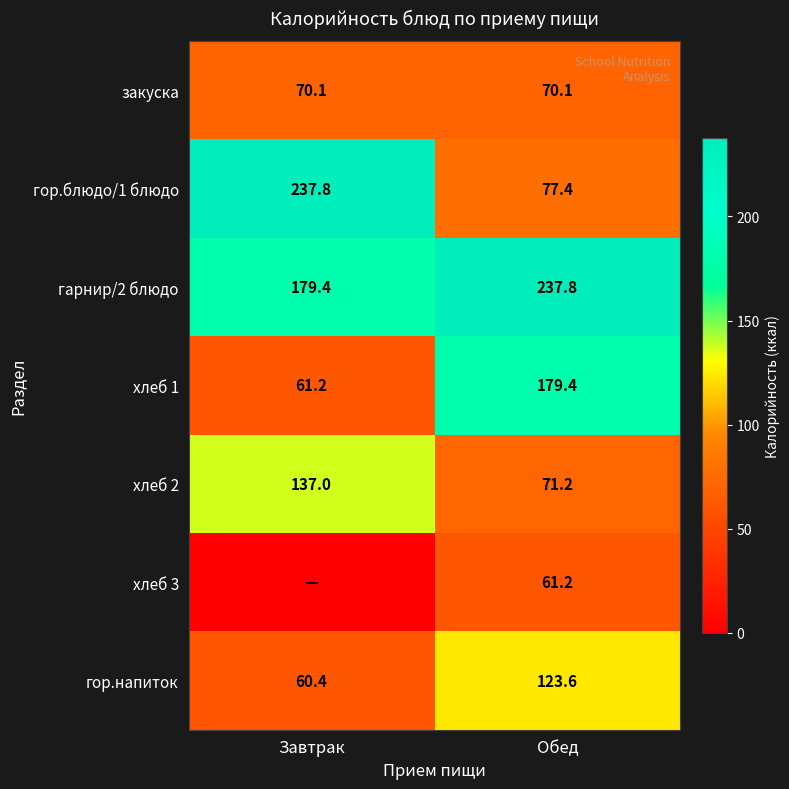

What is the lowest value of the гор.блюдо/1 блюдо series?

77.4